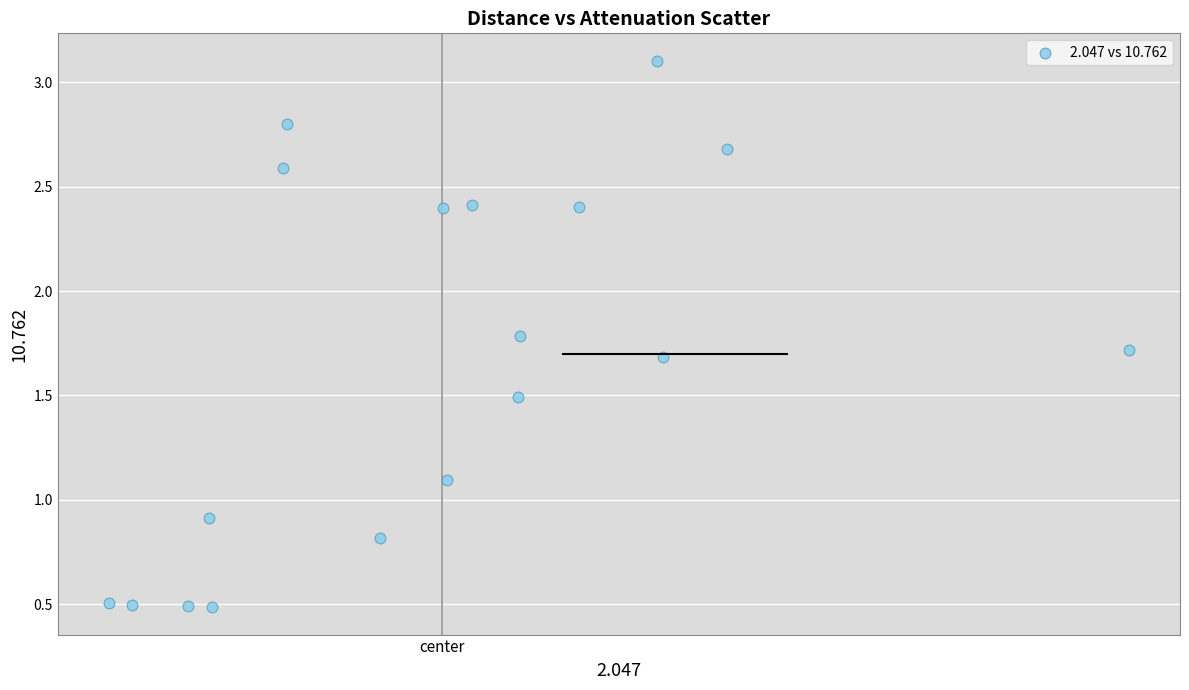

What is the range of Y values (max minus min)?

2.6